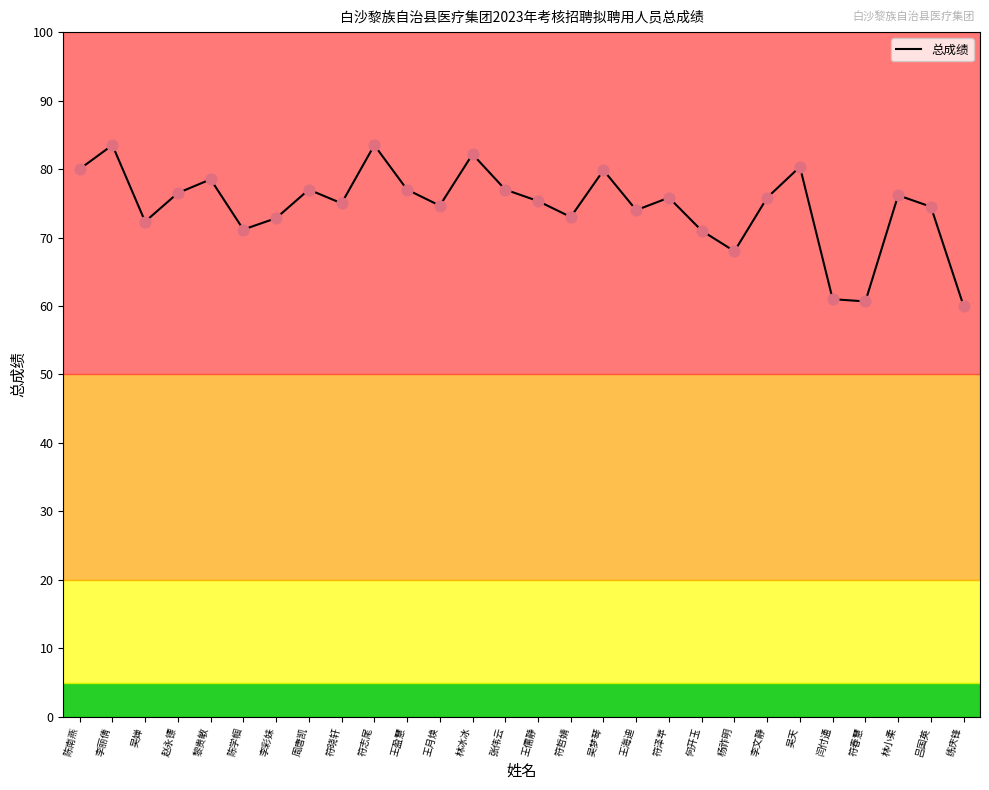

What is the change in value from 何开玉 to 吴天?

+9.3